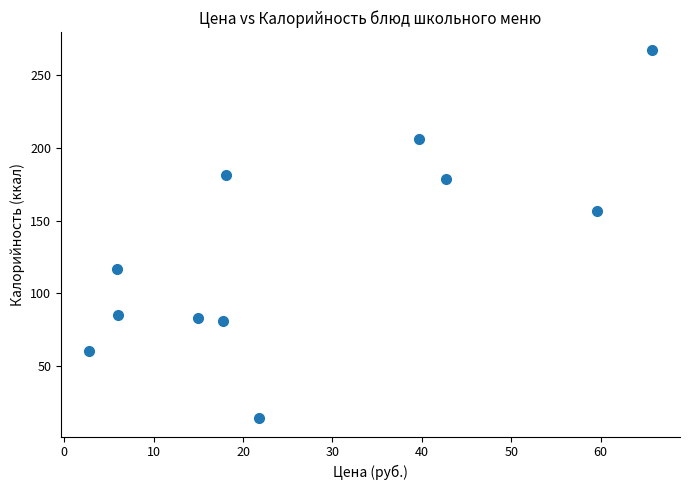

What is the average Y value?

129.9